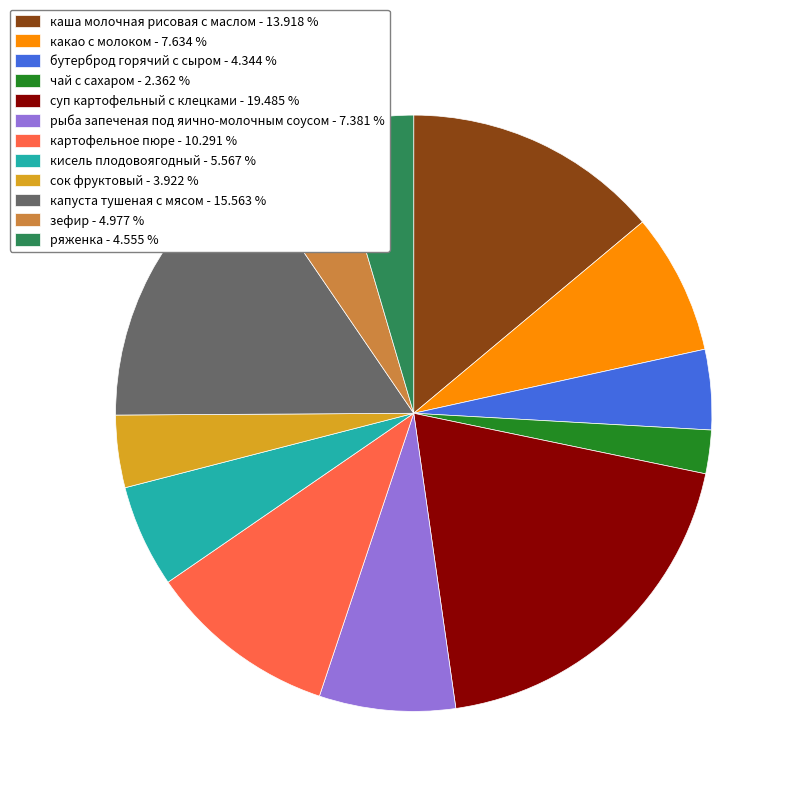

How many segments does this pie chart have?

12